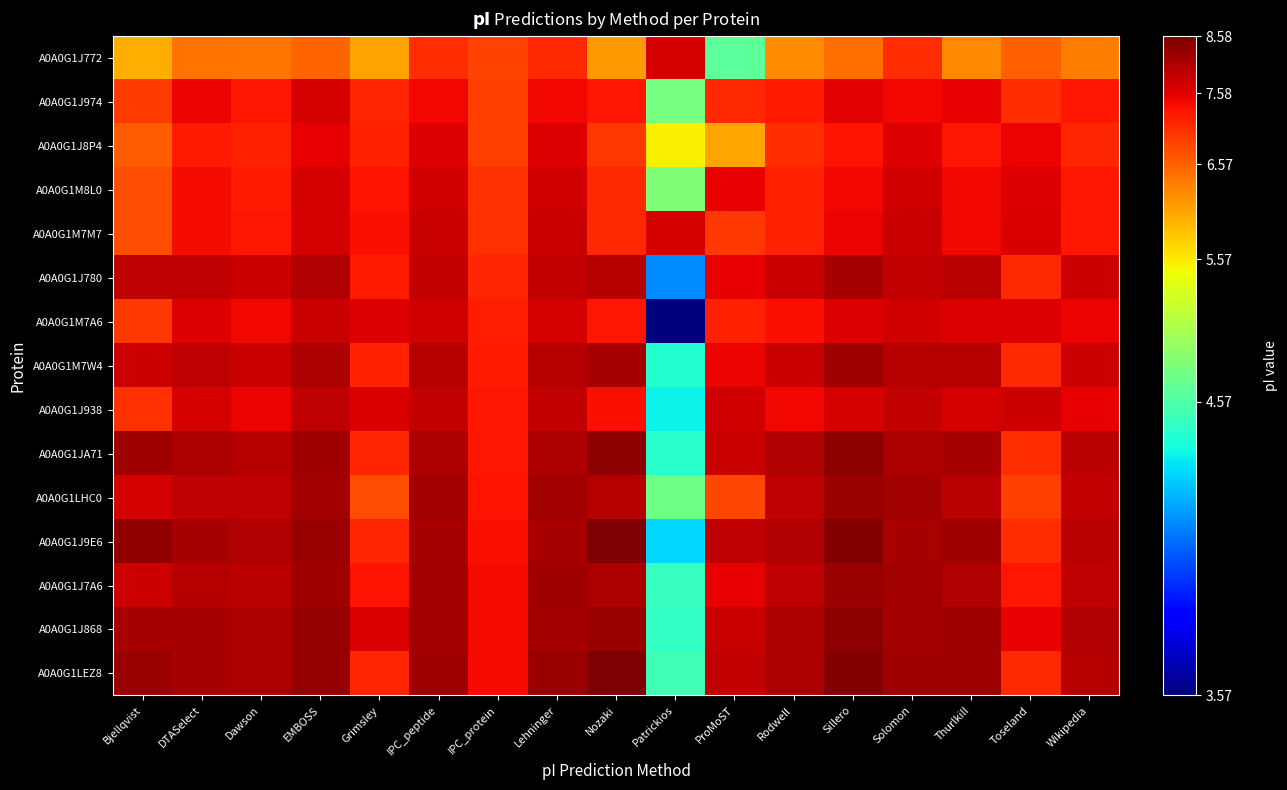

What is the total value across all series at ProMoST?

62.9